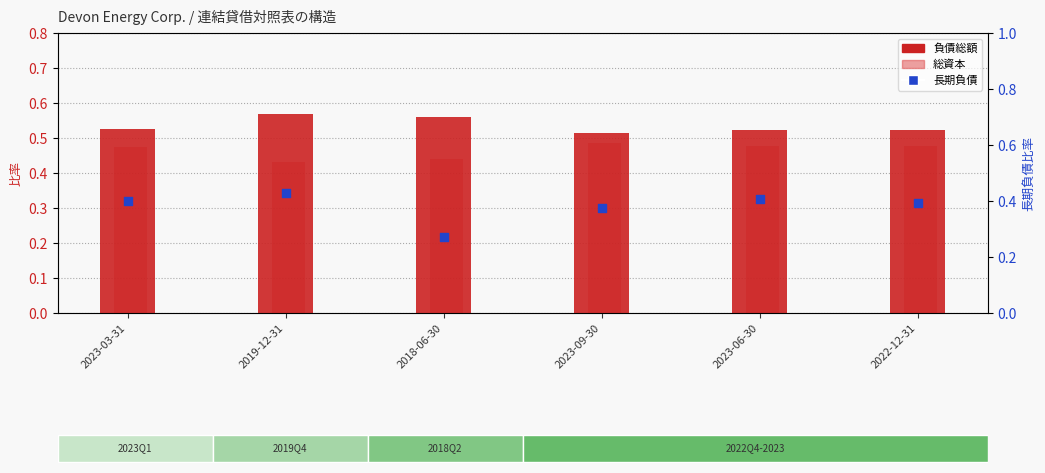

Which series has the largest total across all categories?

負債総額